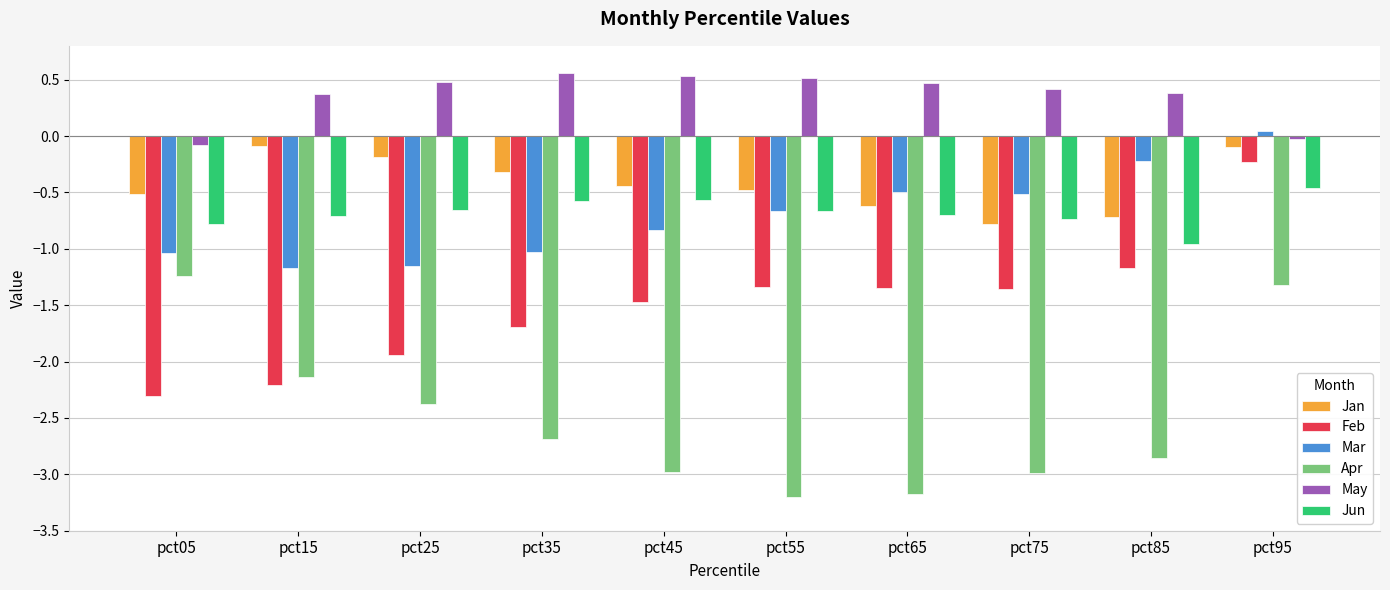

At how many categories does at least one series exceed -2?

10